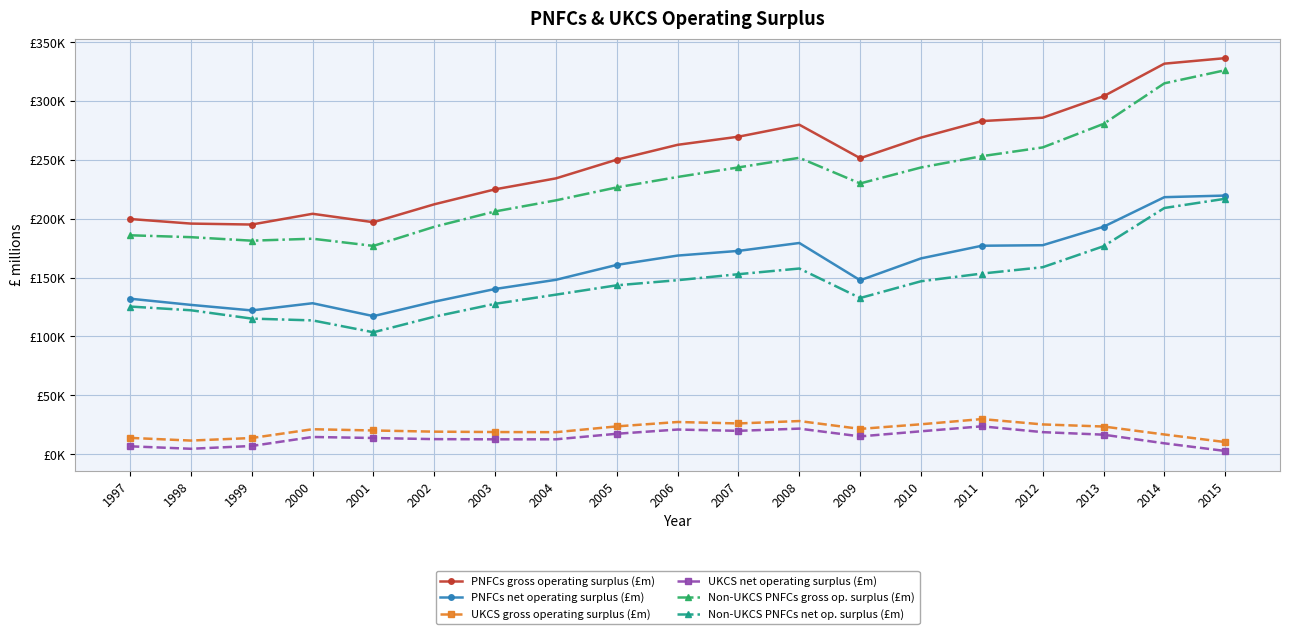

Where is the first local minimum for Non-UKCS PNFCs net op. surplus (£m)?

2001